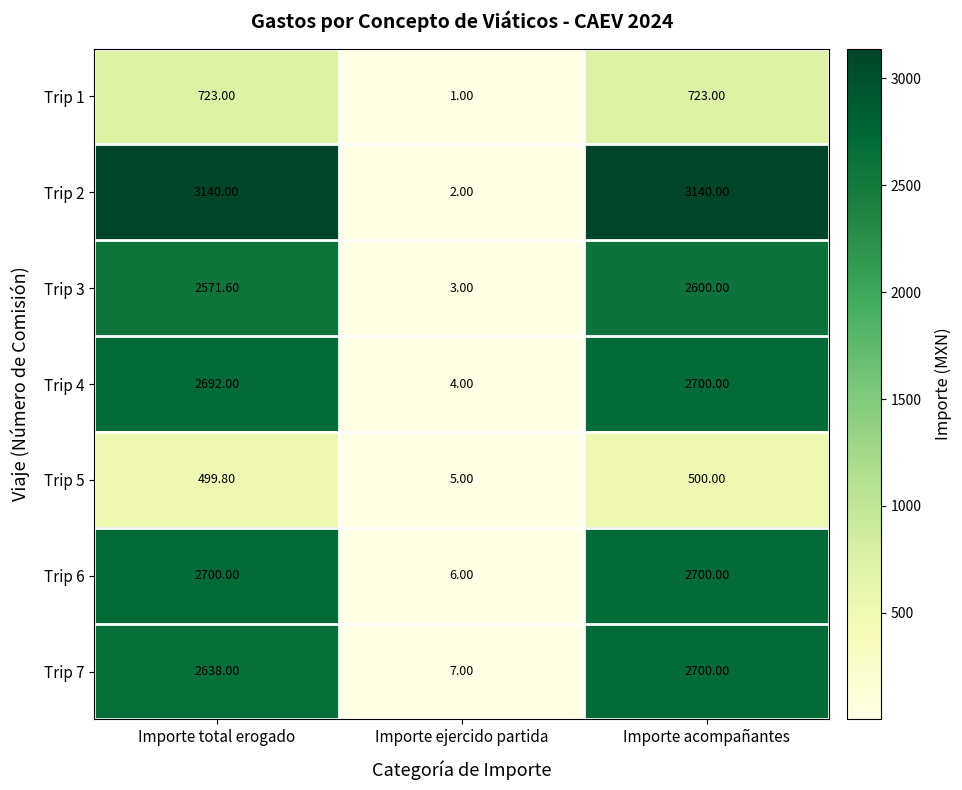

Between Importe ejercido partida and Importe acompañantes, which series saw the biggest shift?

Trip 2